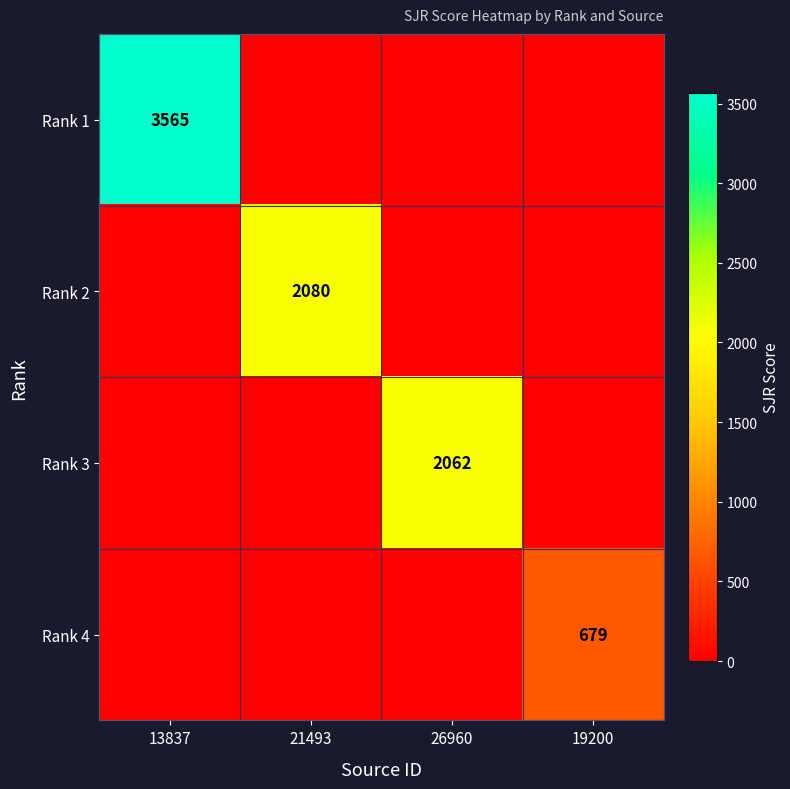

Is it true that Rank 3 equals 2062 at 26960?

True